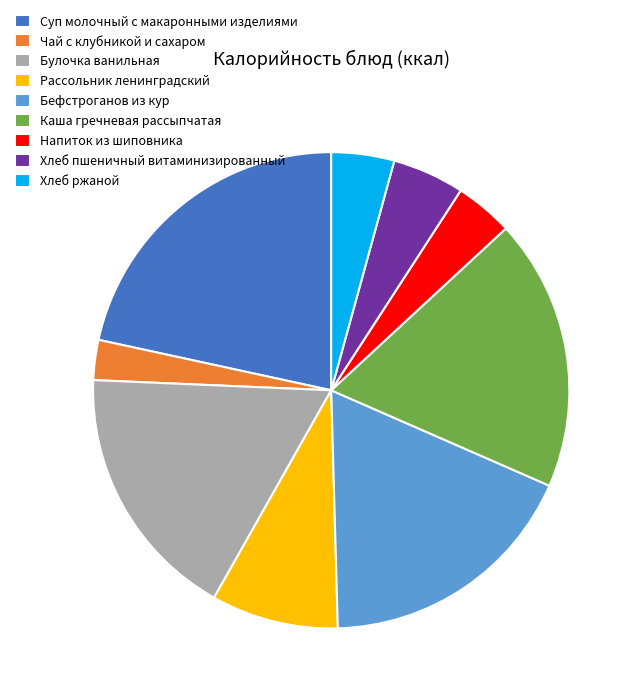

What is the smallest slice in the pie chart?

Чай с клубникой и сахаром